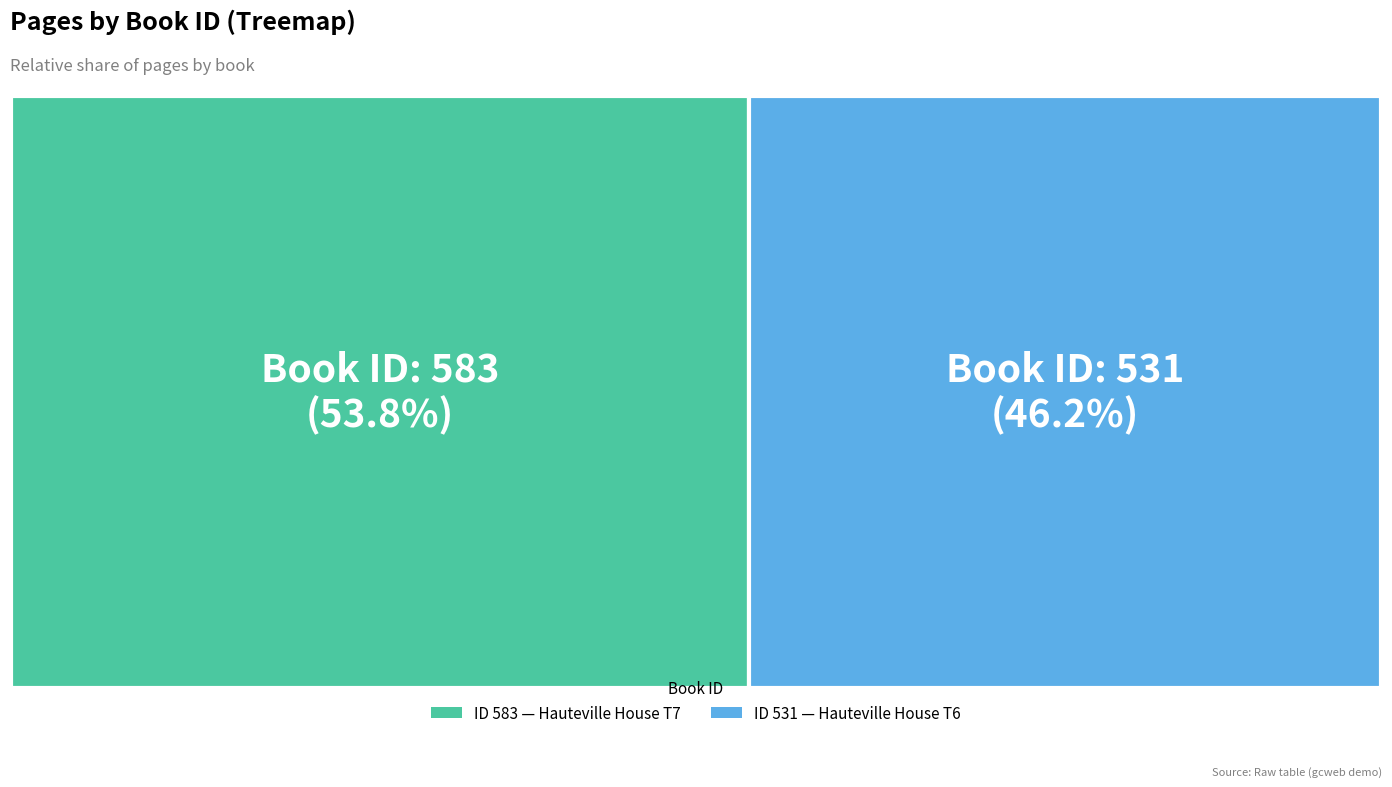

Is it true that 531 is 46% of the pie?

True